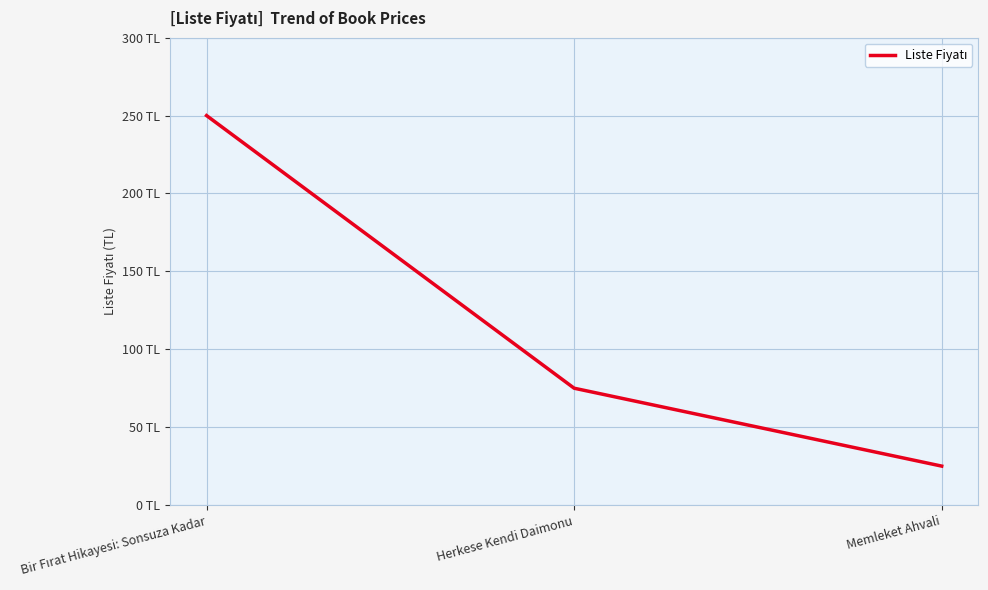

What position from the left is Bir Fırat Hikayesi: Sonsuza Kadar?

1